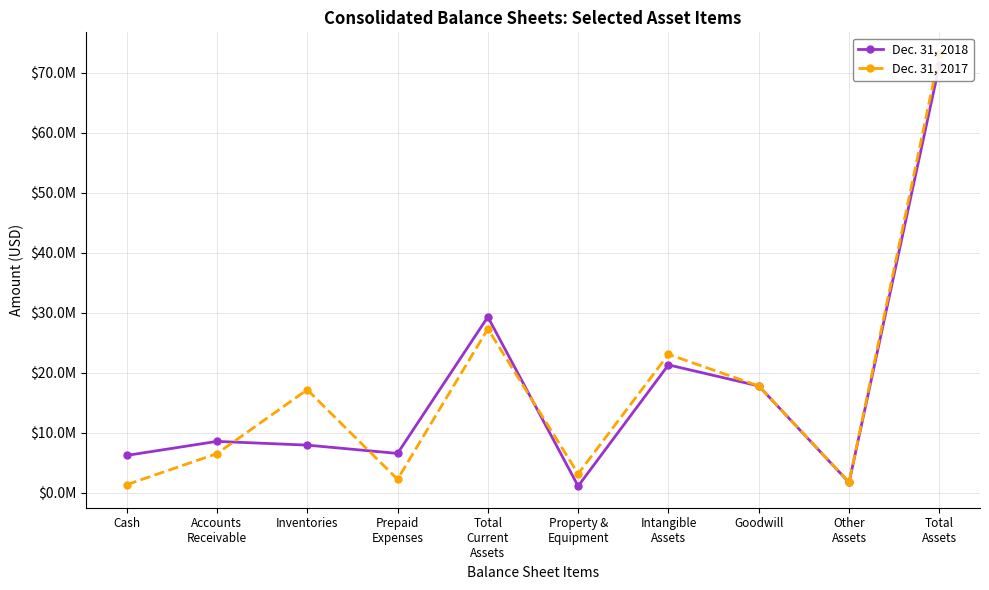

Where is the first local minimum for Dec. 31, 2018?

Prepaid
Expenses